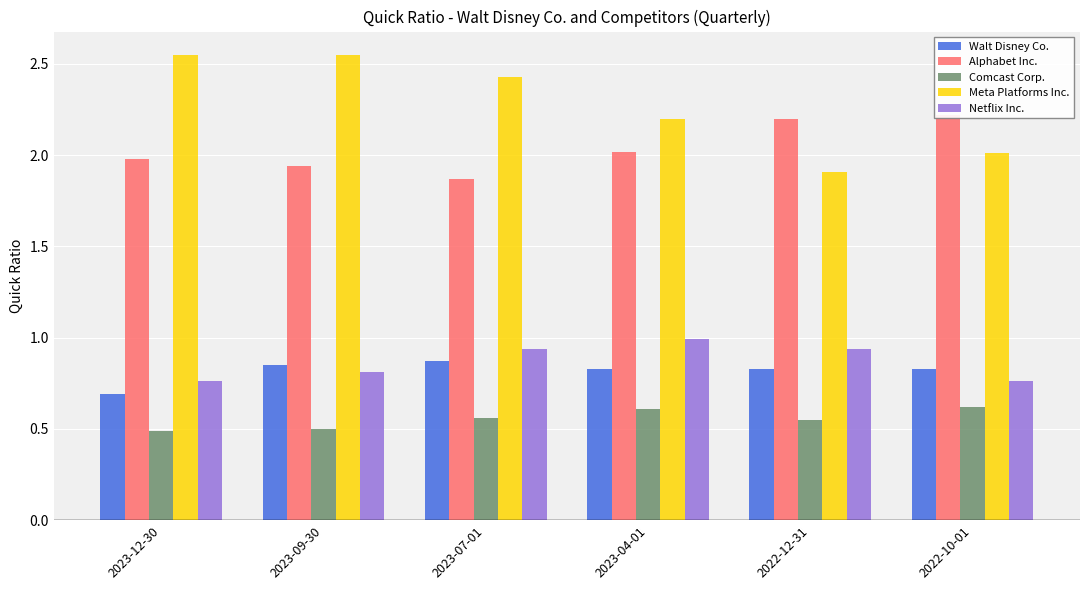

At how many categories does at least one series exceed 2?

6